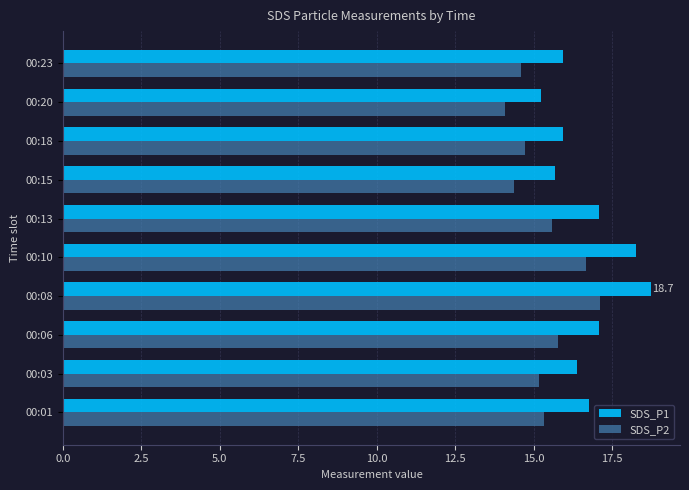

What is the total value across all series at 00:20?

29.3